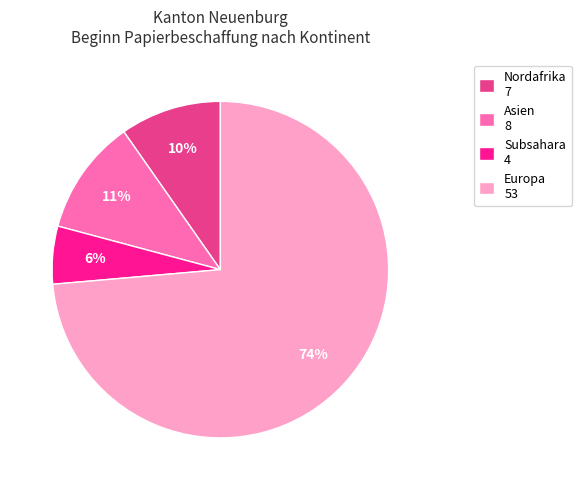

Is the sum of Asien 8 and Subsahara 4 greater than half?

No